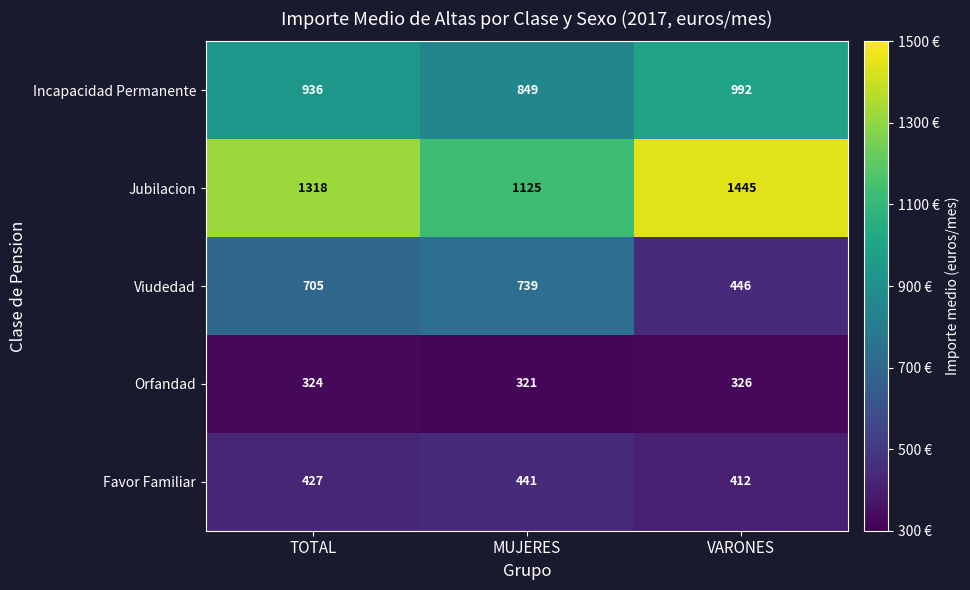

At which category is the sum across all series the highest?

TOTAL